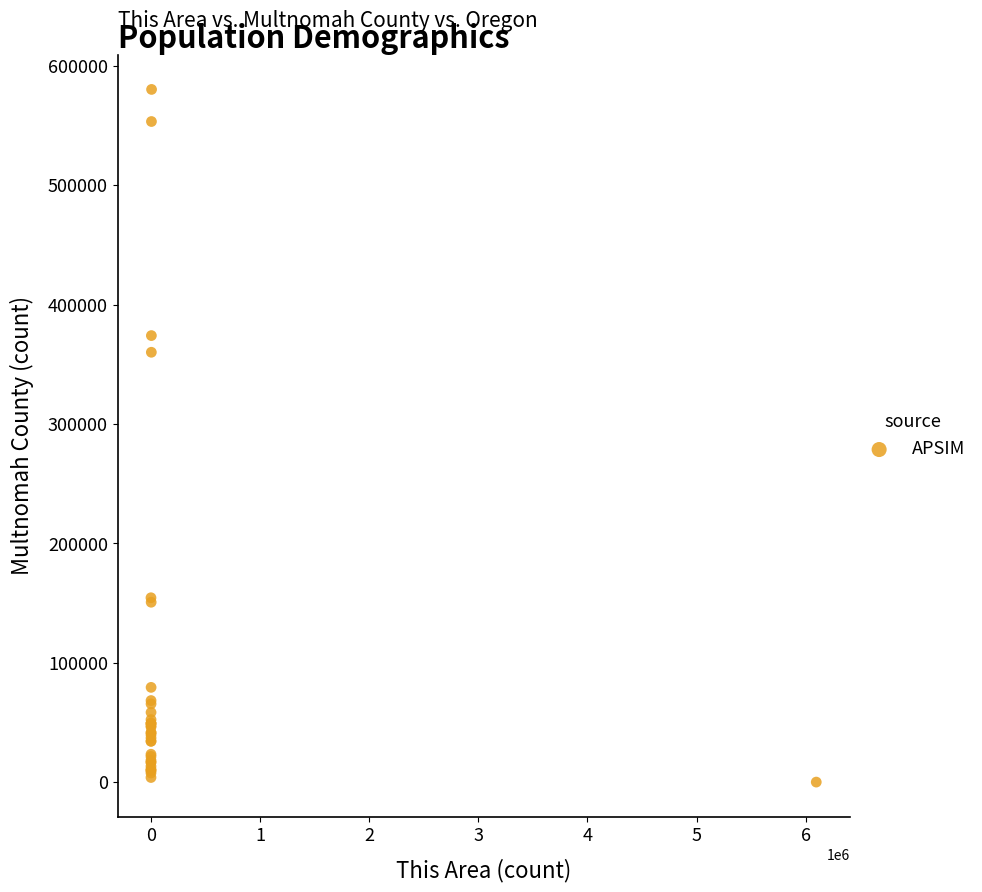

What Y value in the scatter plot is closest to 290223?

360136.3